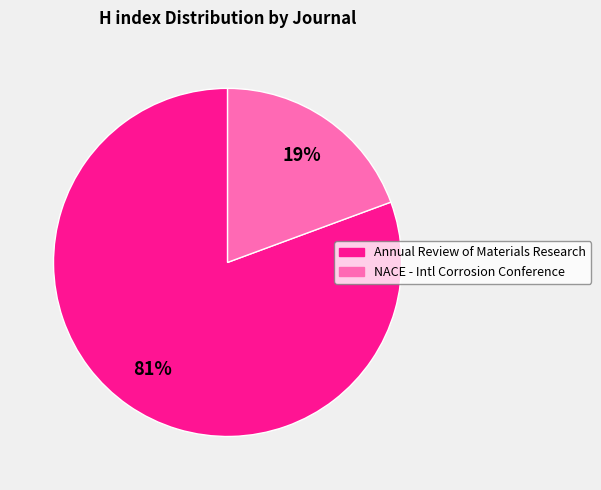

Count the number of slices in the pie.

2